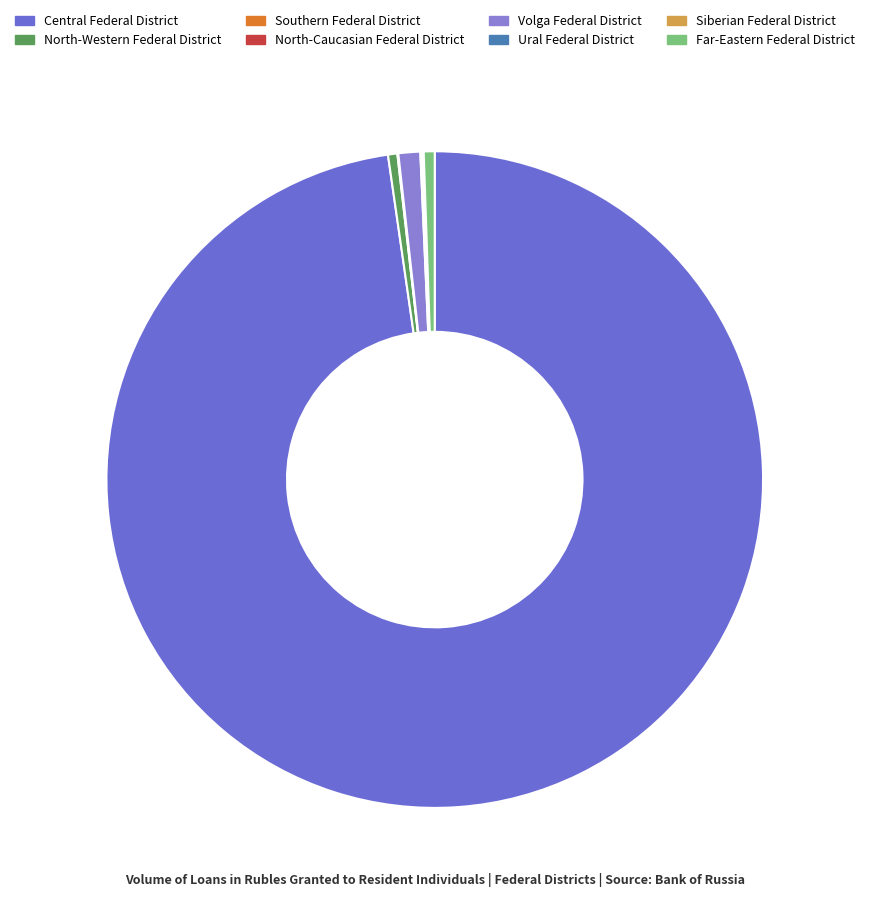

Is there a majority slice in this chart?

Yes